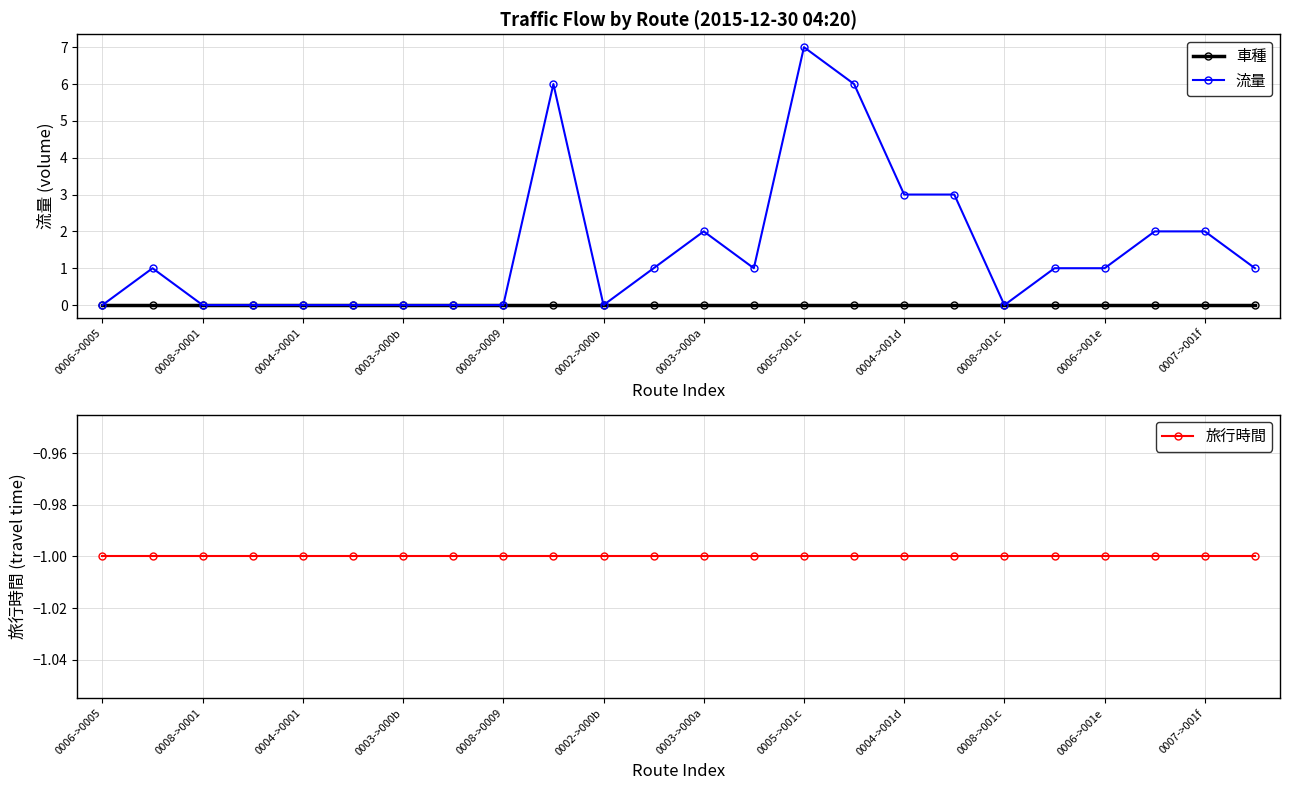

How many values in the 流量 series are below 1?

10